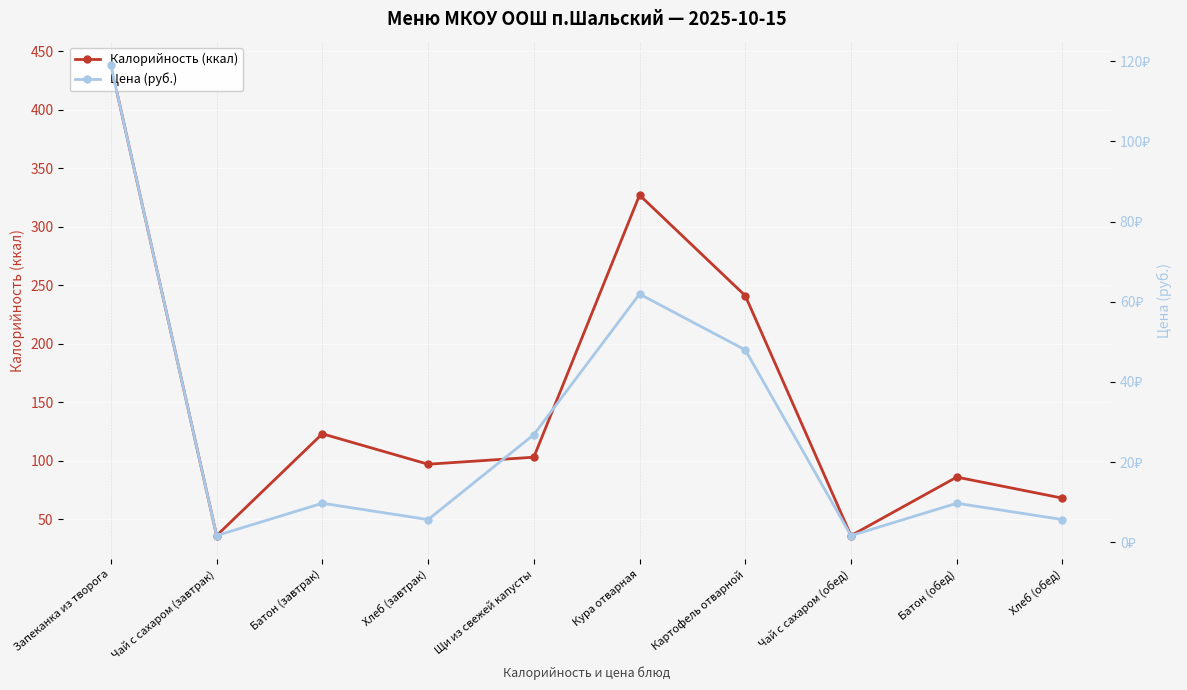

Rank the series at Батон (завтрак) from highest to lowest value.

Калорийность (ккал), Цена (руб.)